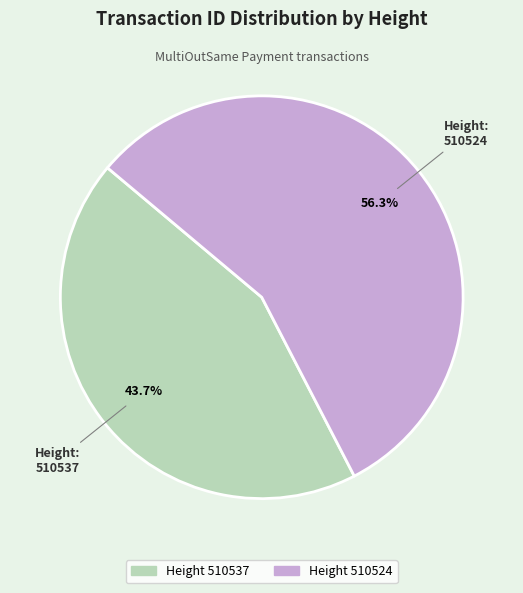

To the nearest percent, what portion does 510524 represent?

56%